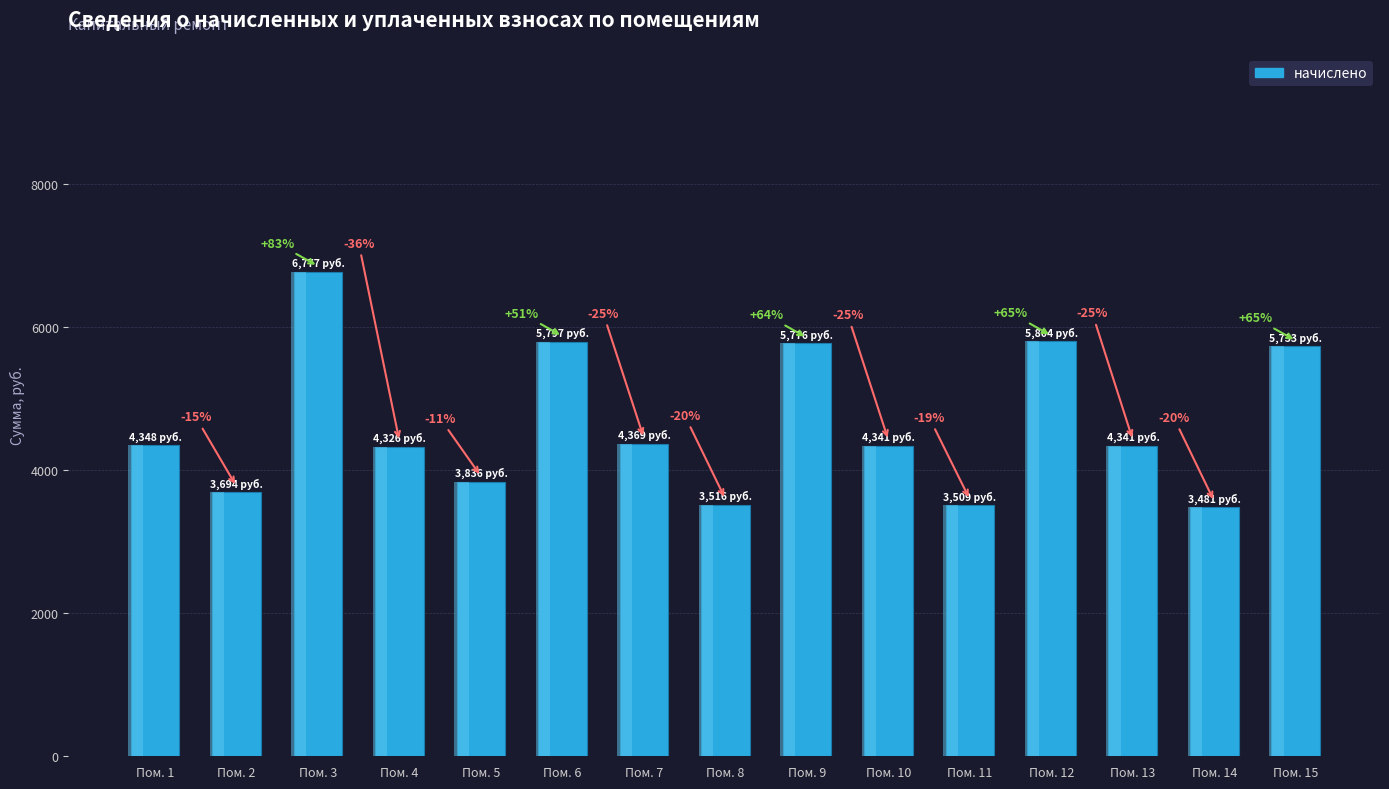

Between Пом. 15 and Пом. 3, which is larger?

Пом. 3